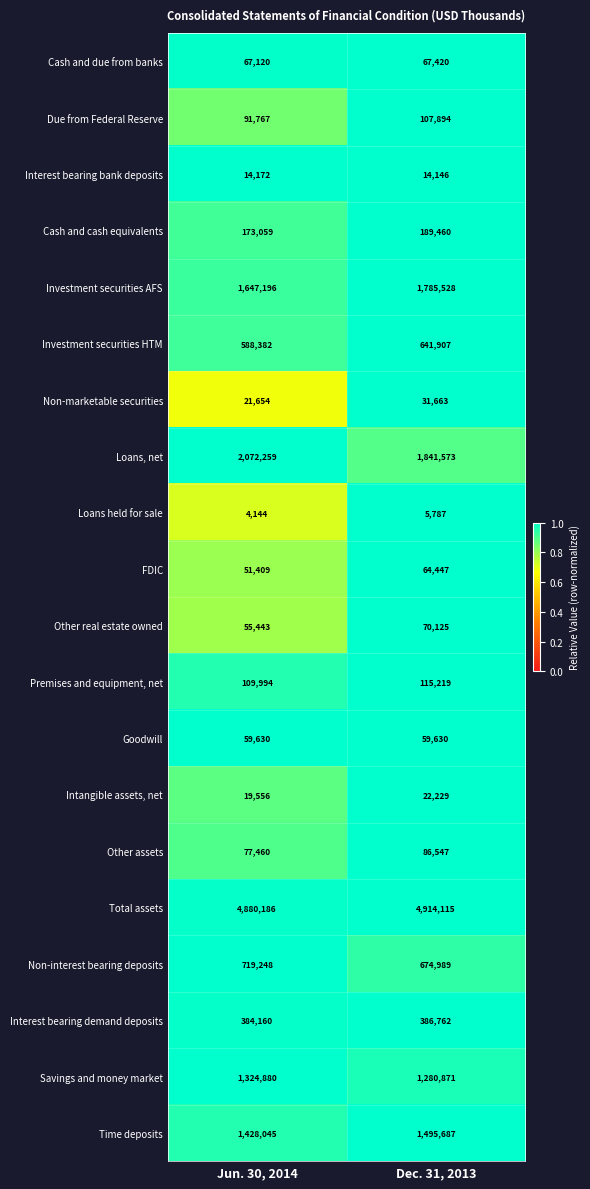

What is the difference between the highest and lowest values at Dec. 31, 2013?

4908328